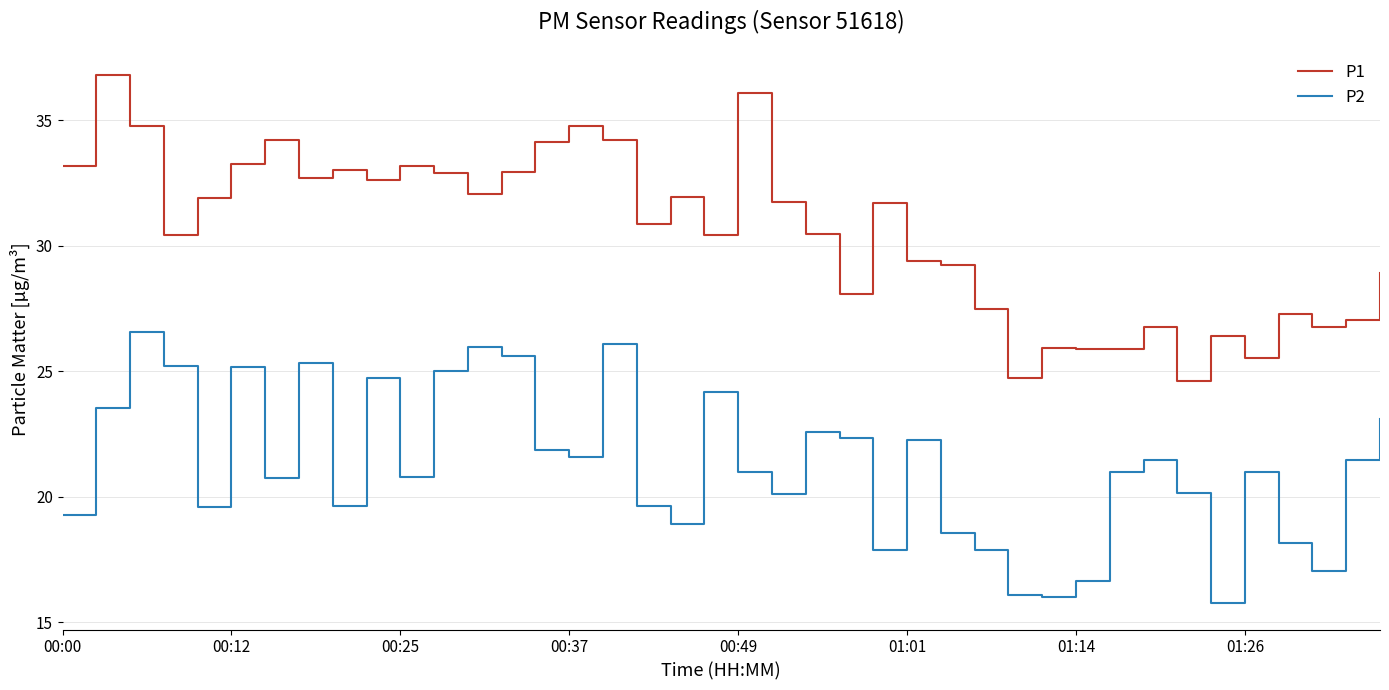

What is the sum of all P2 values?

850.1